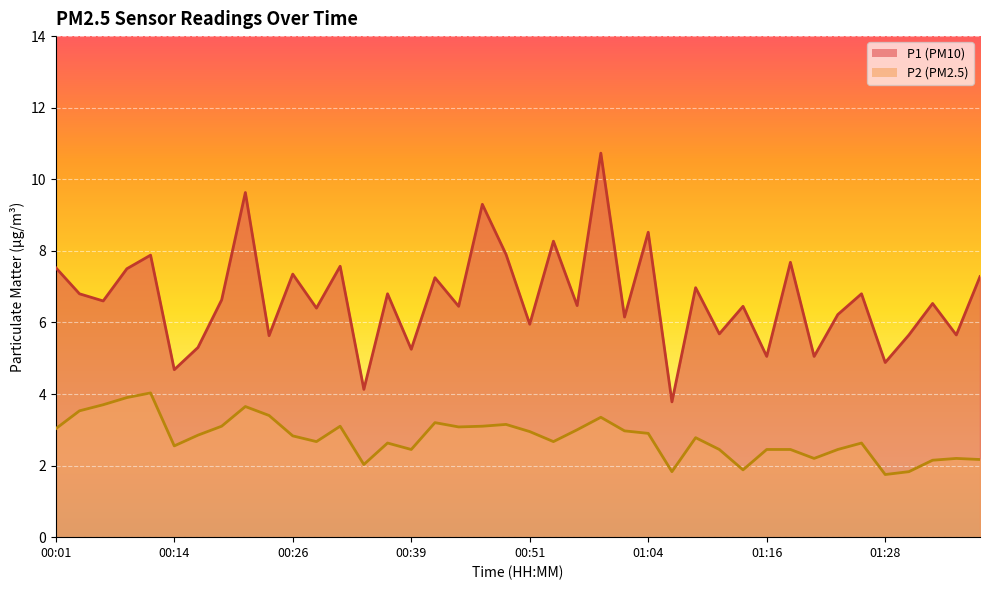

True or false: P1 and P2 intersect in this chart.

False